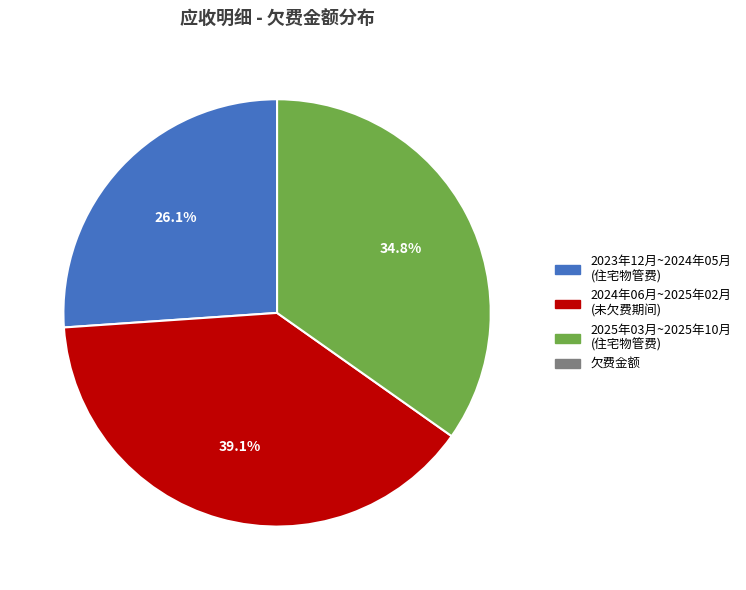

Does any single category account for the majority?

No